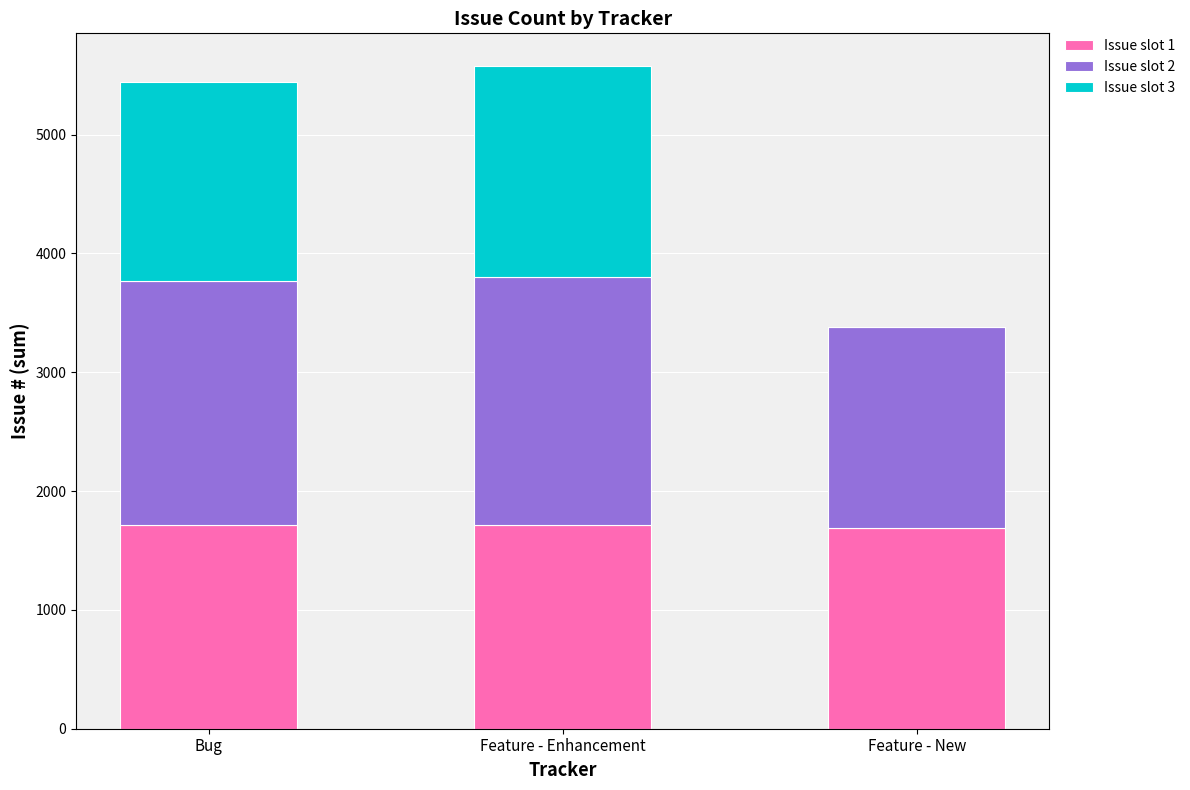

The value of Issue slot 1 at Feature - Enhancement is 1711. True or false?

True